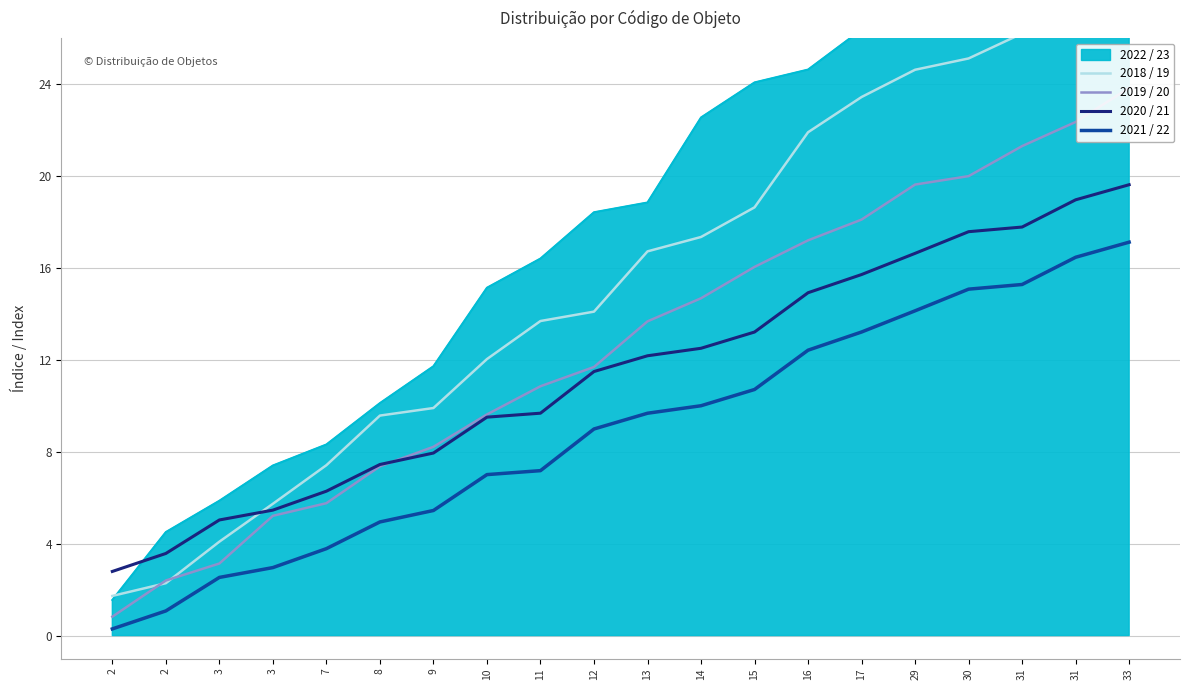

Is it true that 2021 / 22 equals 6.3 at 31?

False